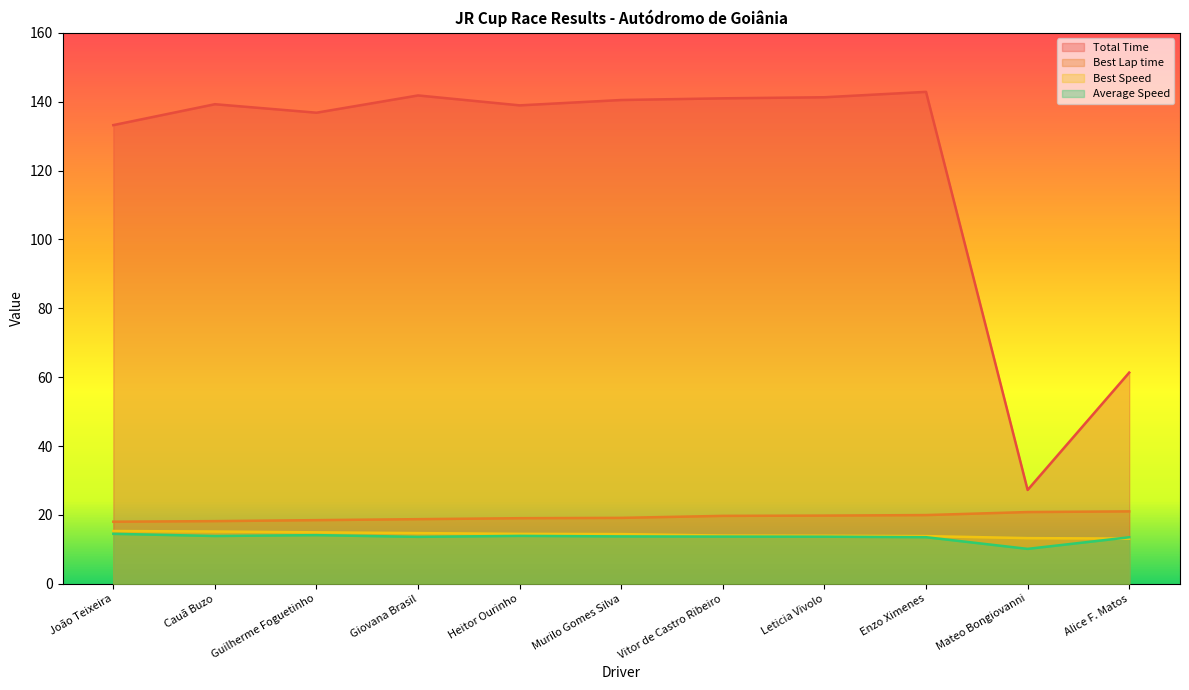

Is it true that Best Lap time equals 19.7 at Vitor de Castro Ribeiro?

True